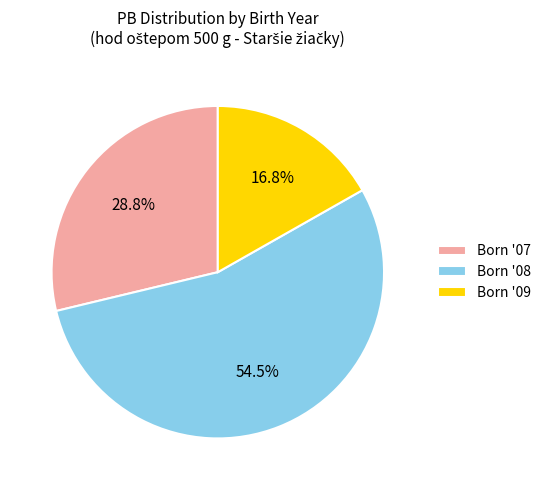

What is the total percentage of Born '08 and Born '07?

83.2%